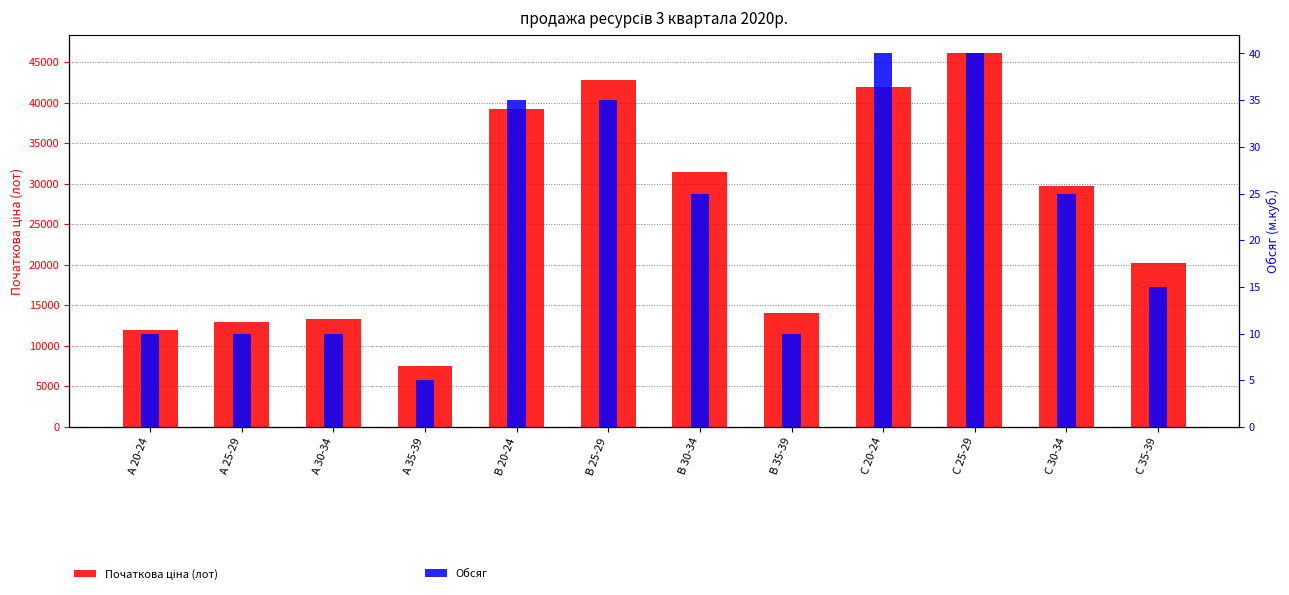

What is the minimum value shown in the chart?

5